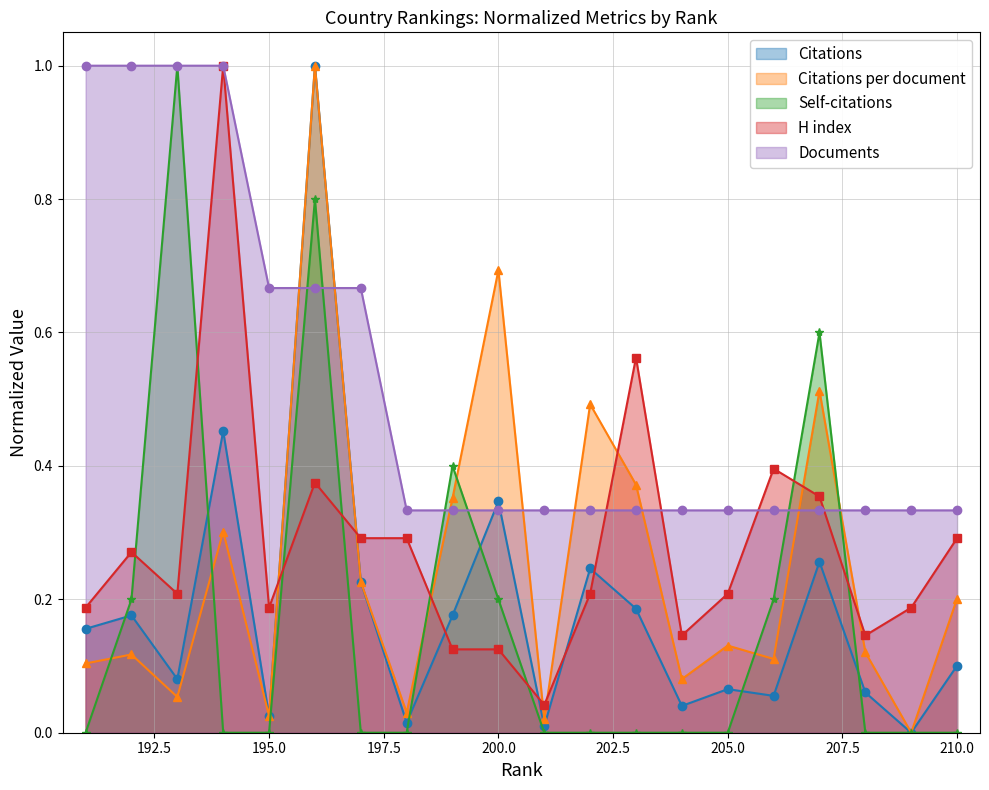

At 204, list the series in order from smallest to largest.

Self-citations, Citations, Citations per document, H index, Documents